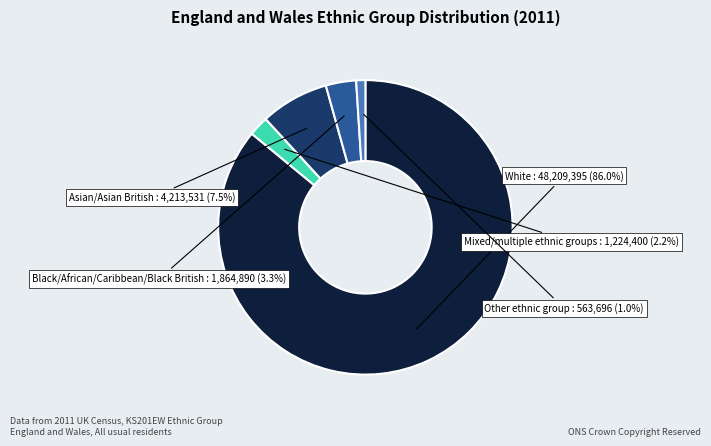

Combined, do Other ethnic group and Asian/Asian British account for over 50%?

No